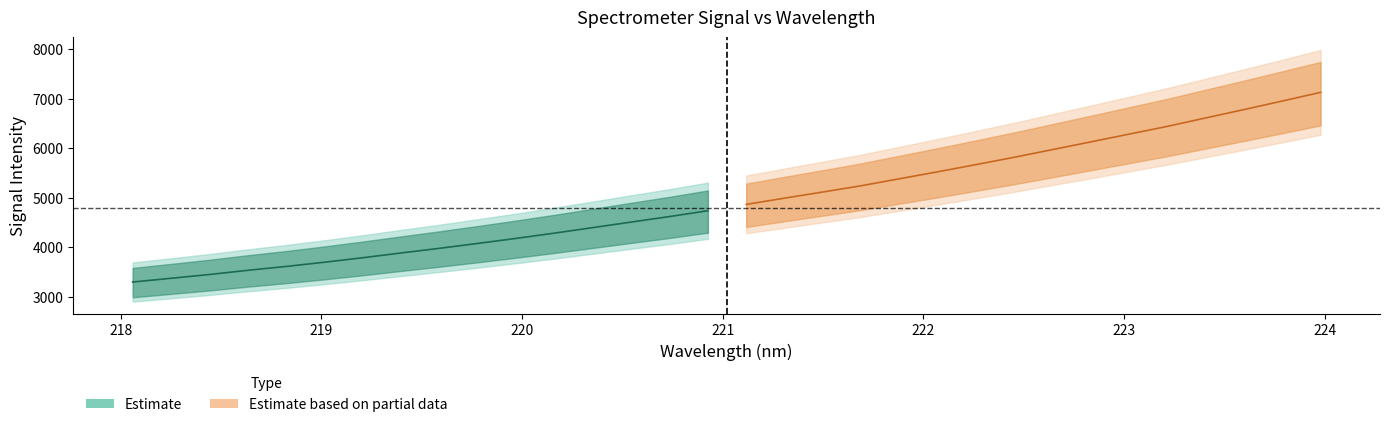

What is the maximum value shown in the chart?

7126.2